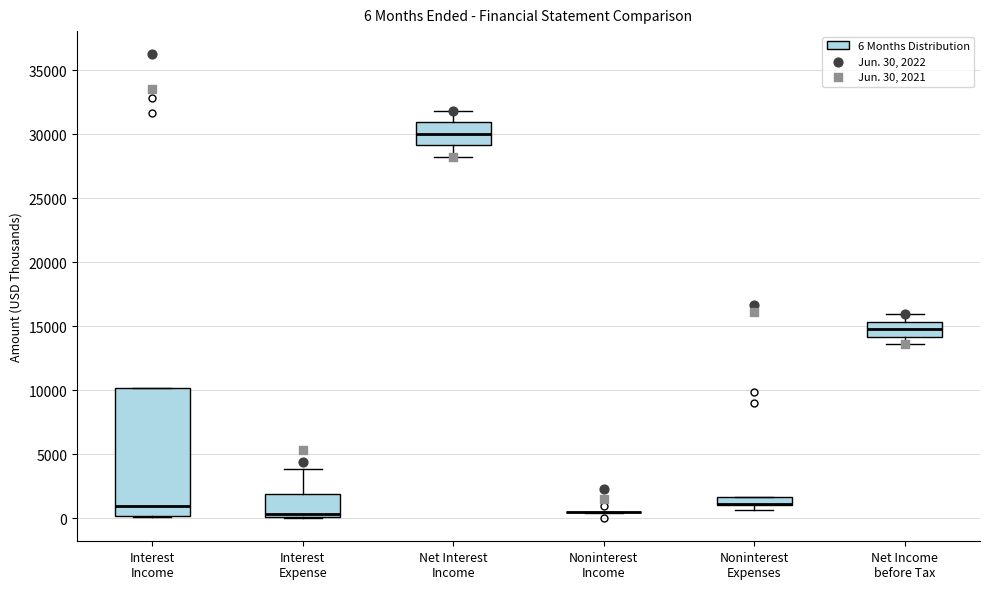

Which box is the tallest, from its lower edge to its upper edge?

Interest Income